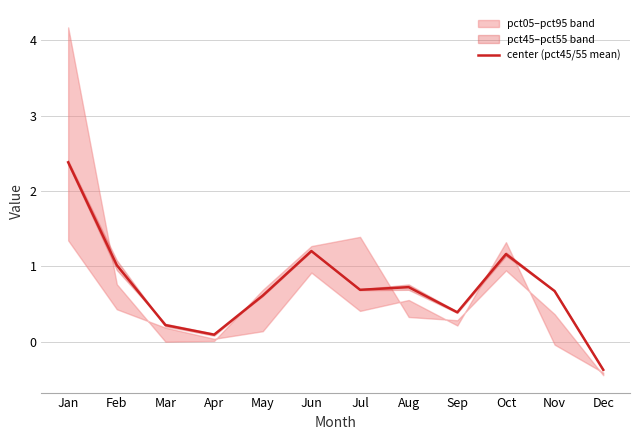

Which category has the lowest value across all series?

Dec